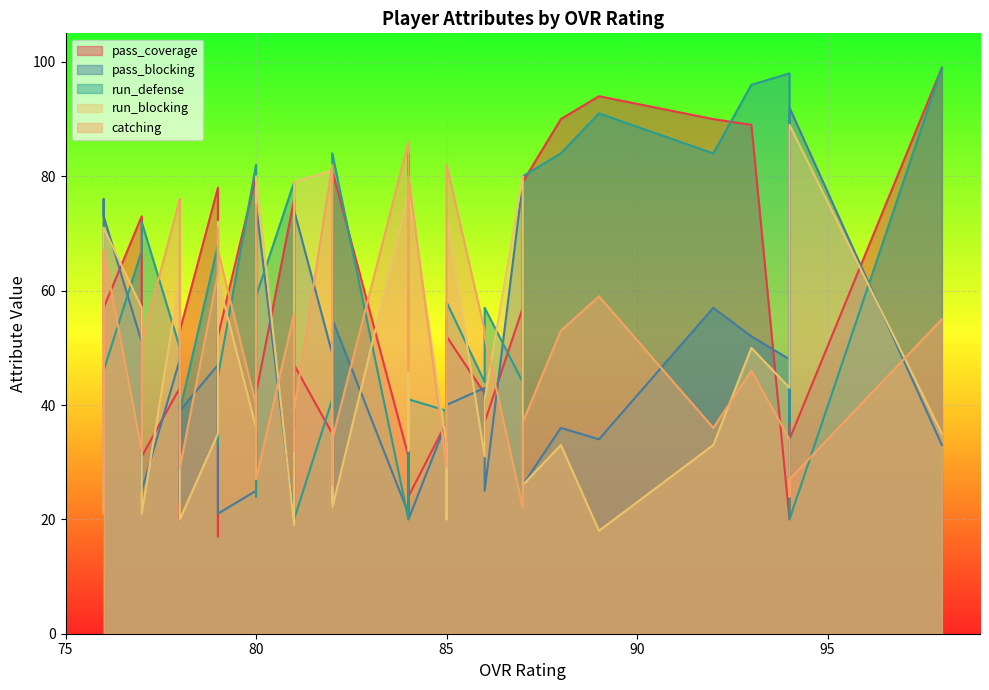

At how many categories does at least one series exceed 66?

34